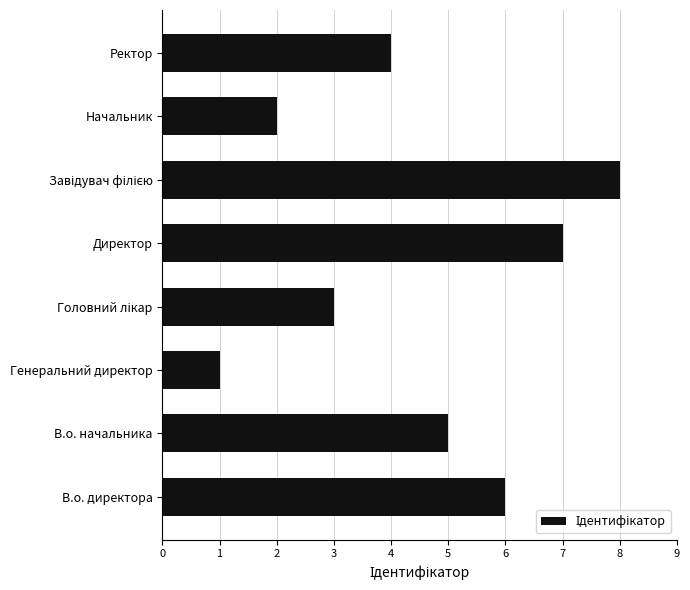

What is the difference between the maximum and minimum values?

7